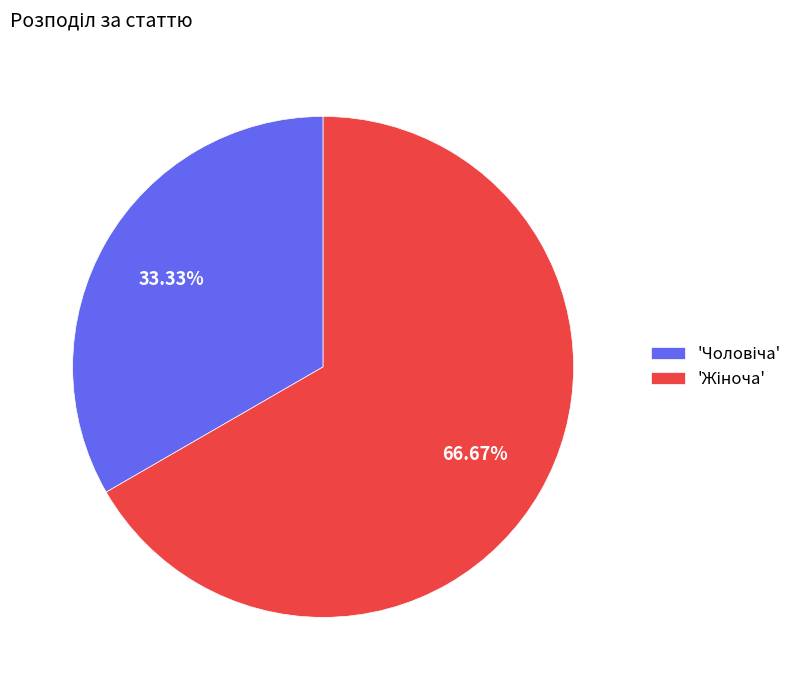

Is there a majority slice in this chart?

Yes